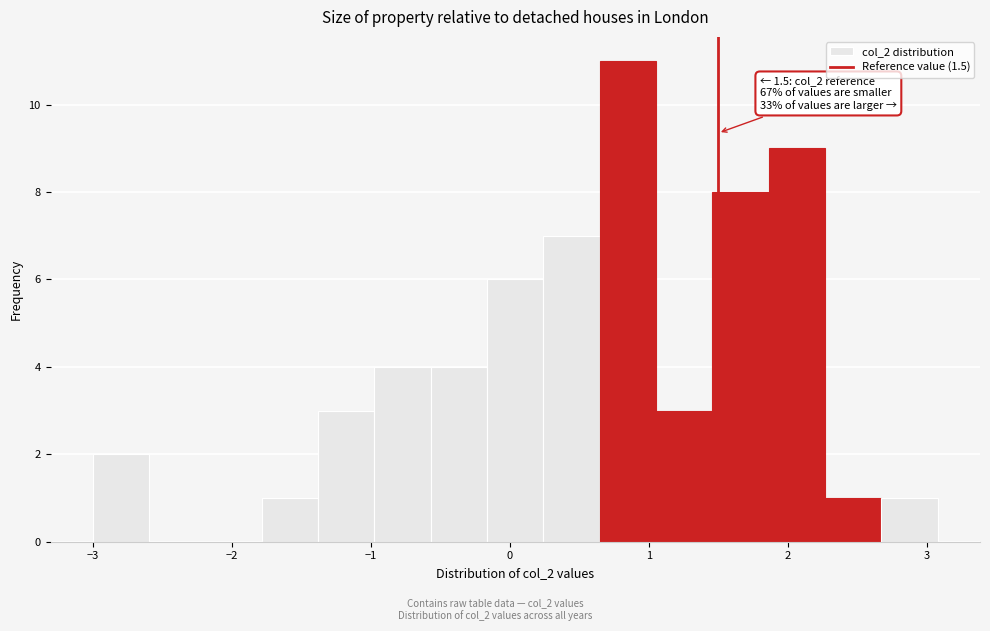

Which range on the x-axis has the tallest bar?

0.6 to 1.1